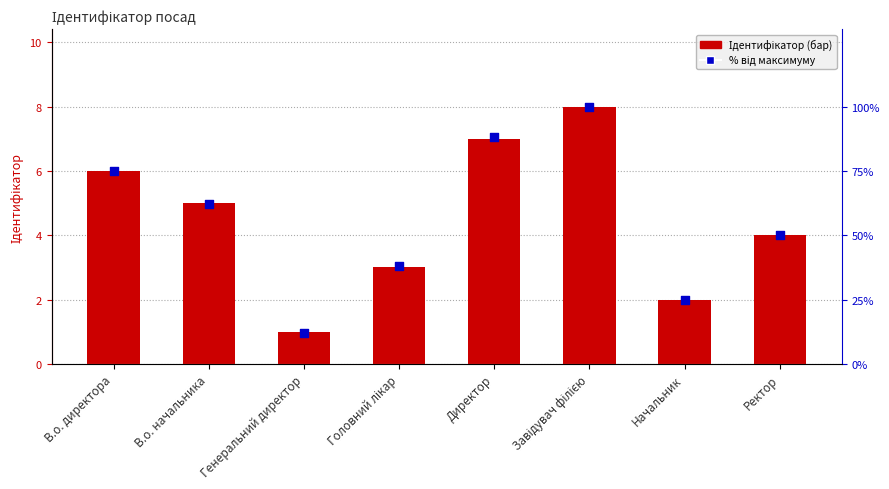

Which series has the widest spread of Y values?

% від максимуму